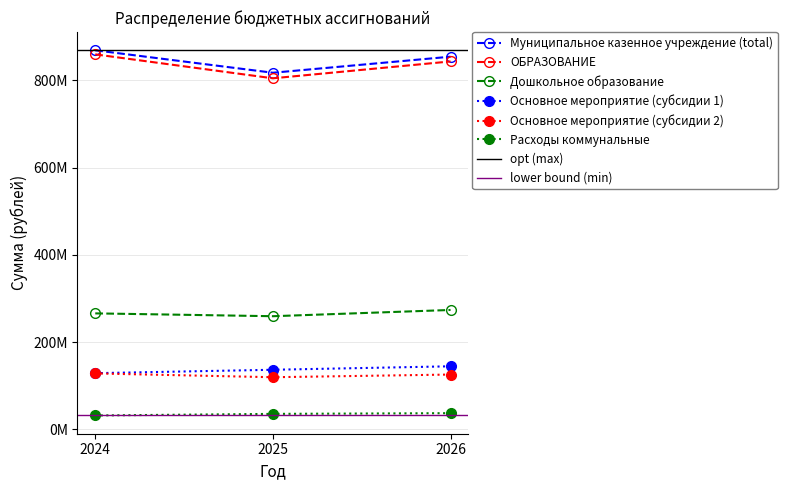

Is the value of Муниципальное казенное учреждение (total) at 2024 greater than the value of Расходы коммунальные at 2024?

Yes